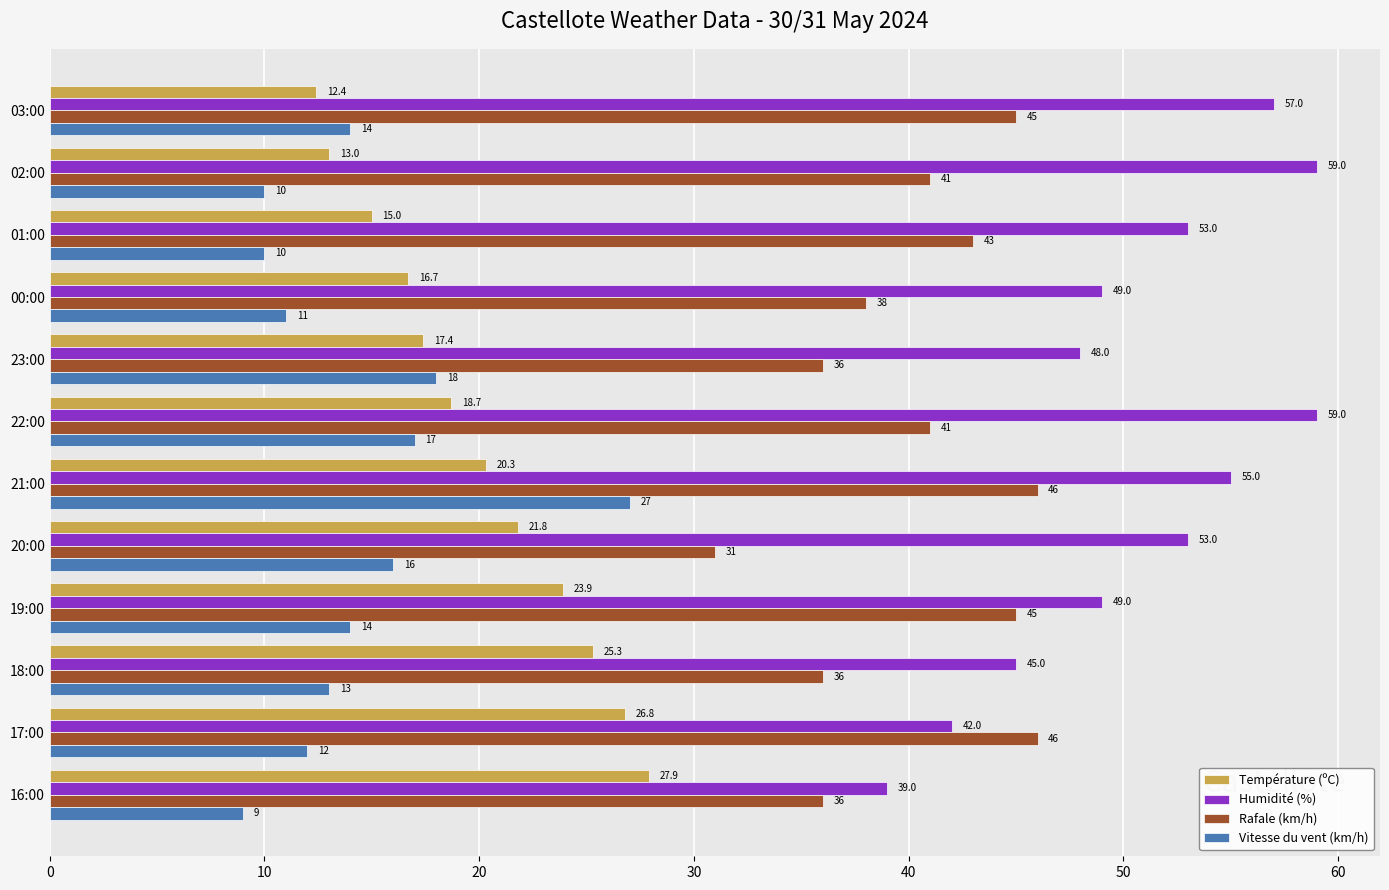

What is the average value of the Rafale (km/h) series?

40.3